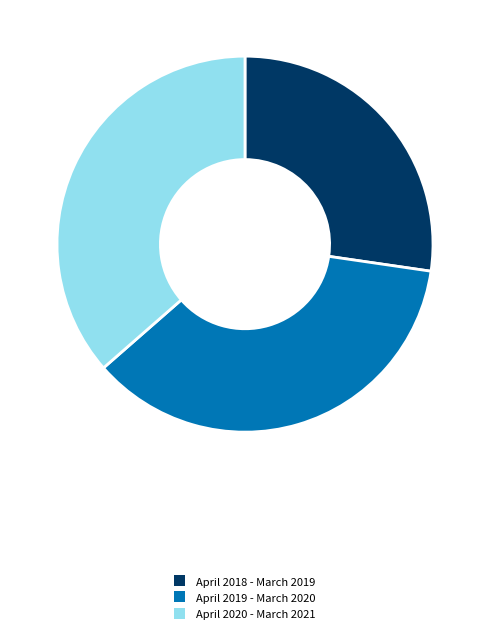

Is it true that April 2020 - March 2021 is 36% of the pie?

True